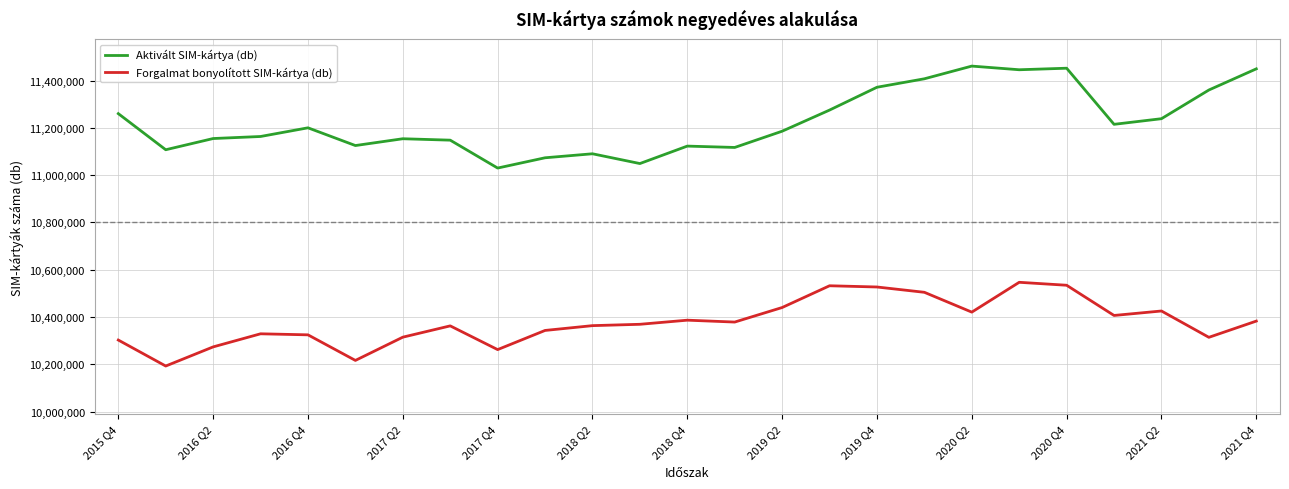

Rank the series by their maximum value, from lowest to highest.

Forgalmat bonyolított SIM-kártya (db), Aktivált SIM-kártya (db)